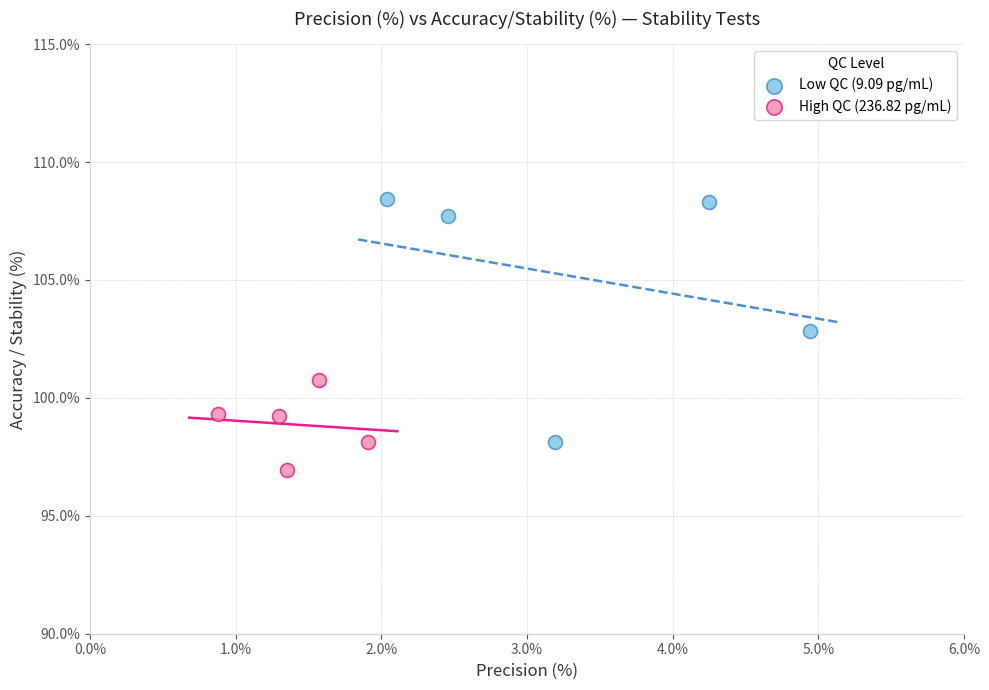

Which series contains the highest Y value?

Low QC (9.09 pg/mL)